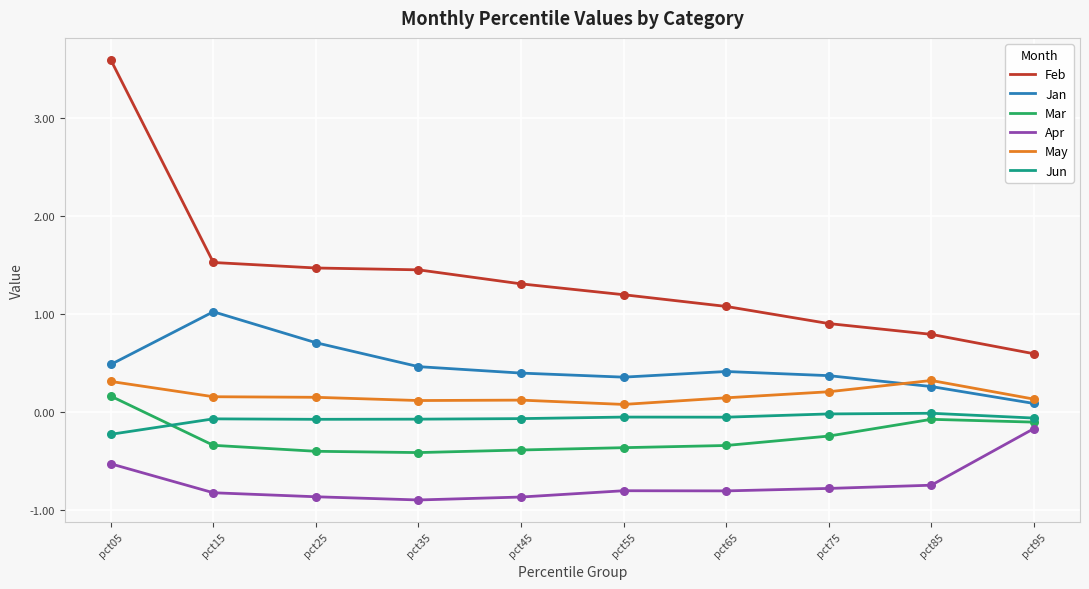

Which series has the widest spread of values?

Feb